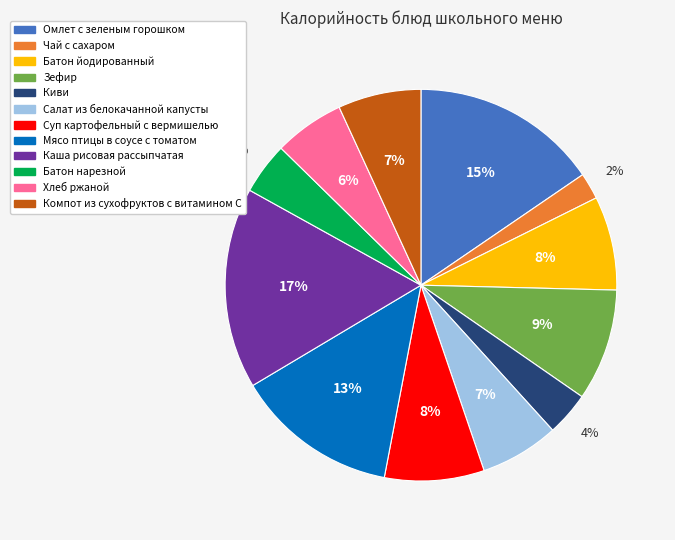

How many segments does this pie chart have?

12